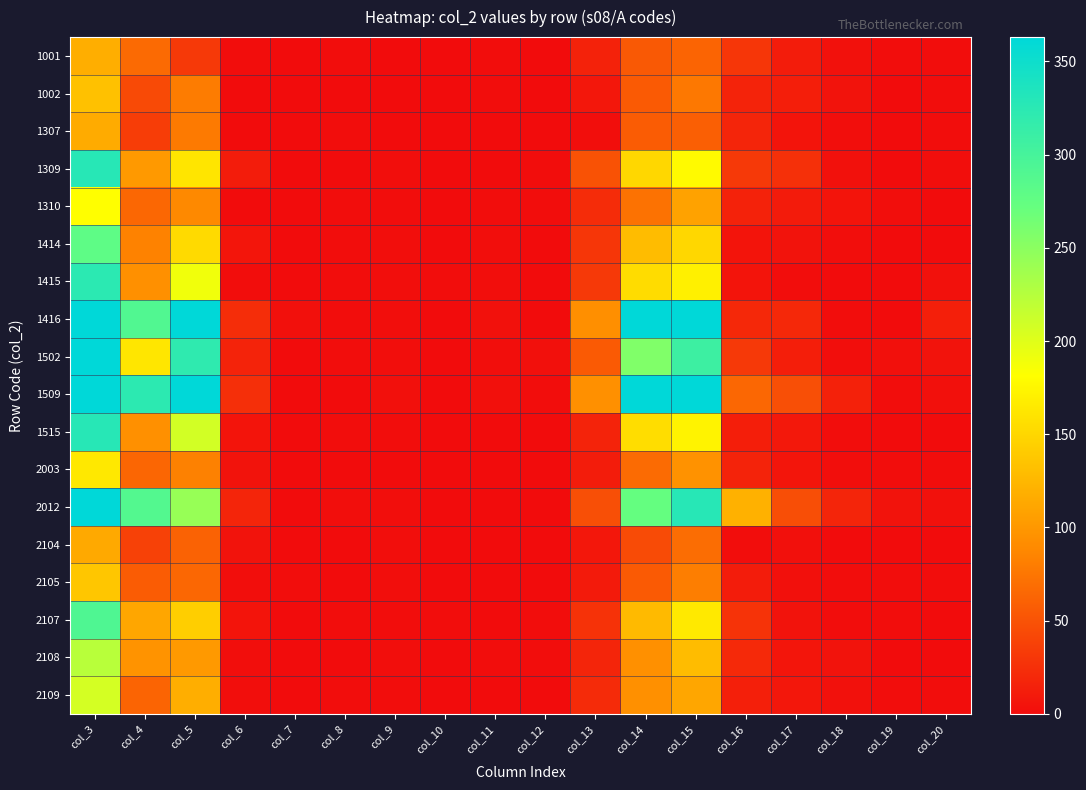

Count the number of categories in the chart.

18